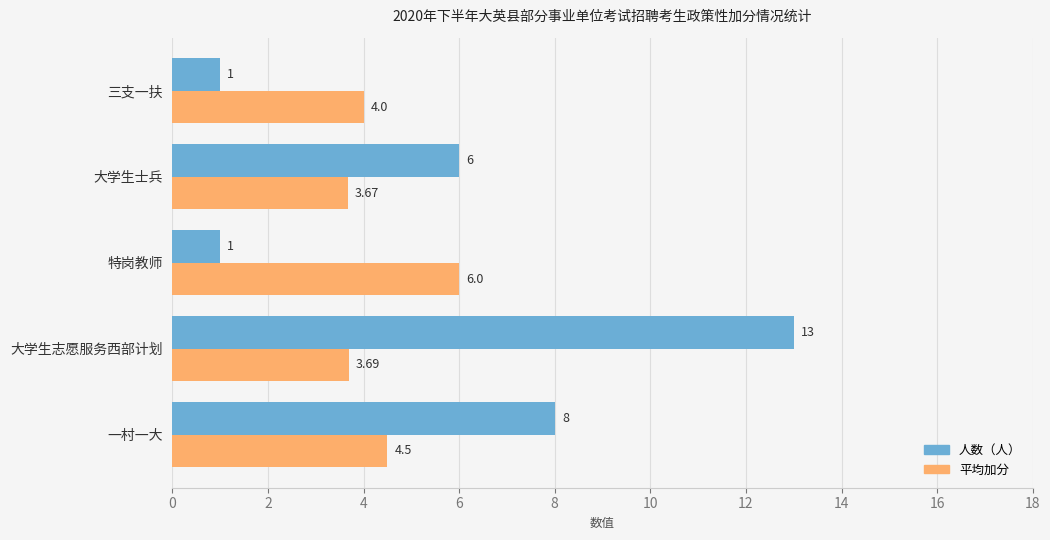

What is the difference between the second highest and minimum values in the 人数（人） series?

7.0